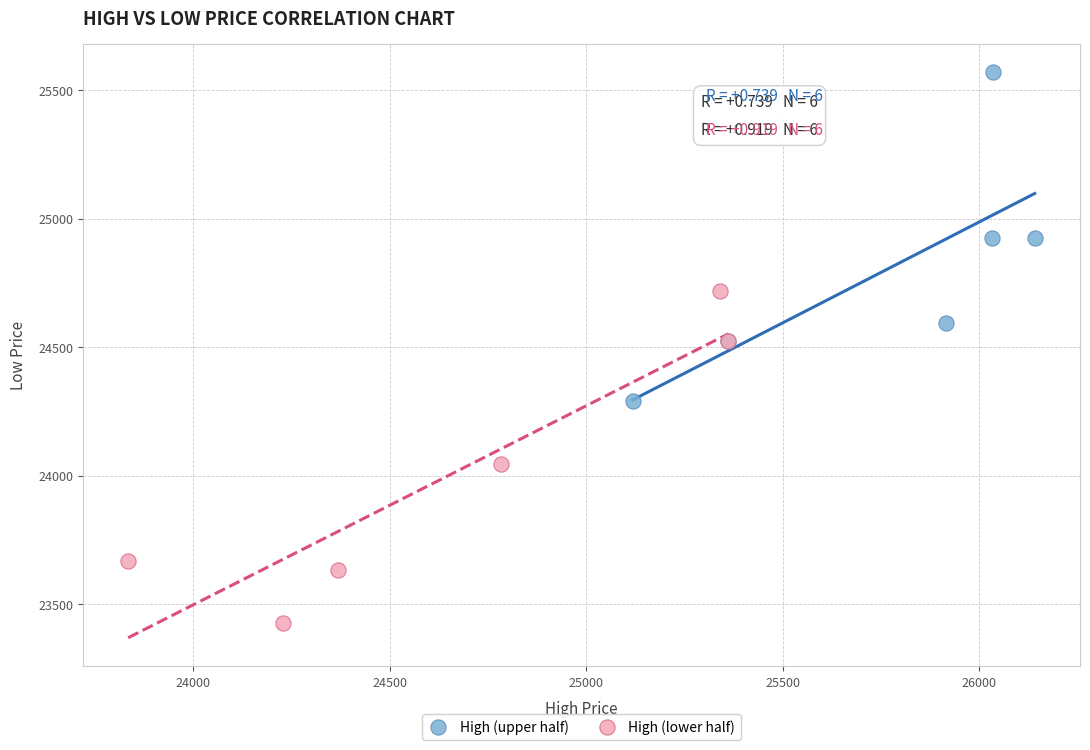

Which series contains the lowest Y value?

High (lower half)